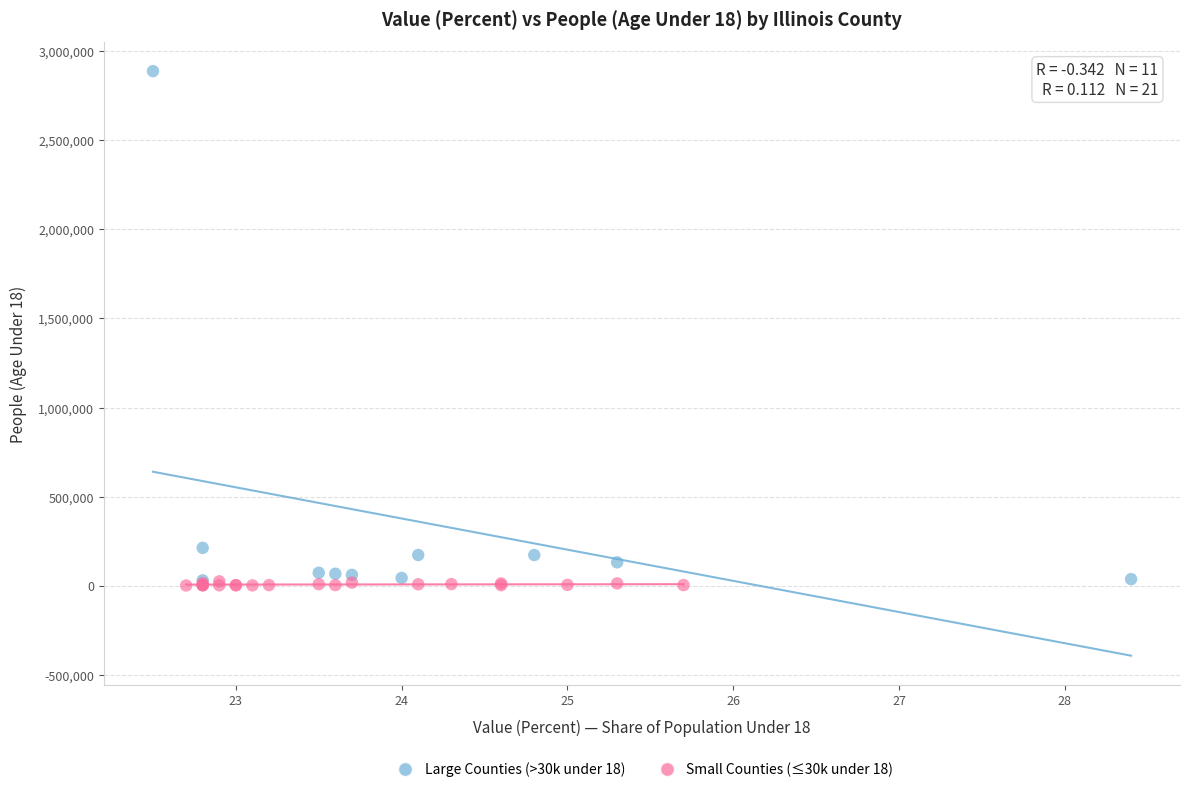

Which series contains the highest Y value?

Large Counties (>30k under 18)